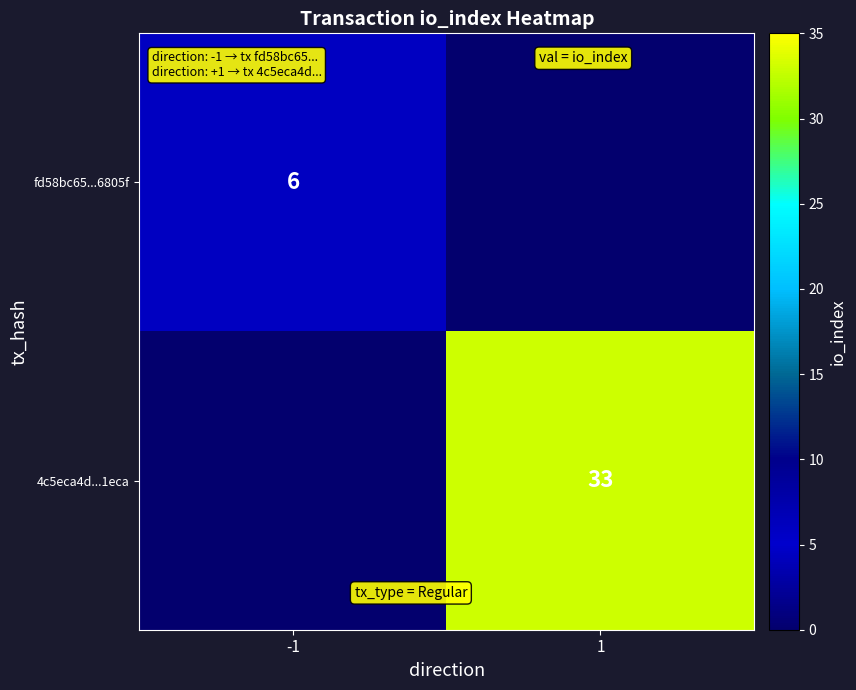

True or false: fd58bc65...6805f has a value of 6 at -1.

True